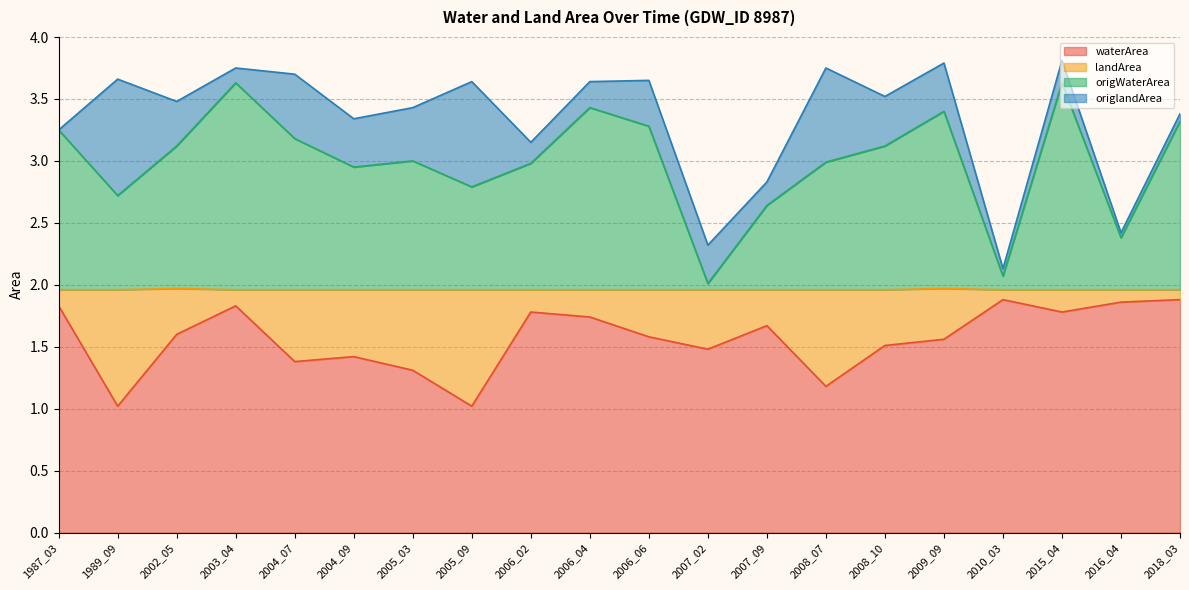

What is the total value across all series at 2007_09?

2.8